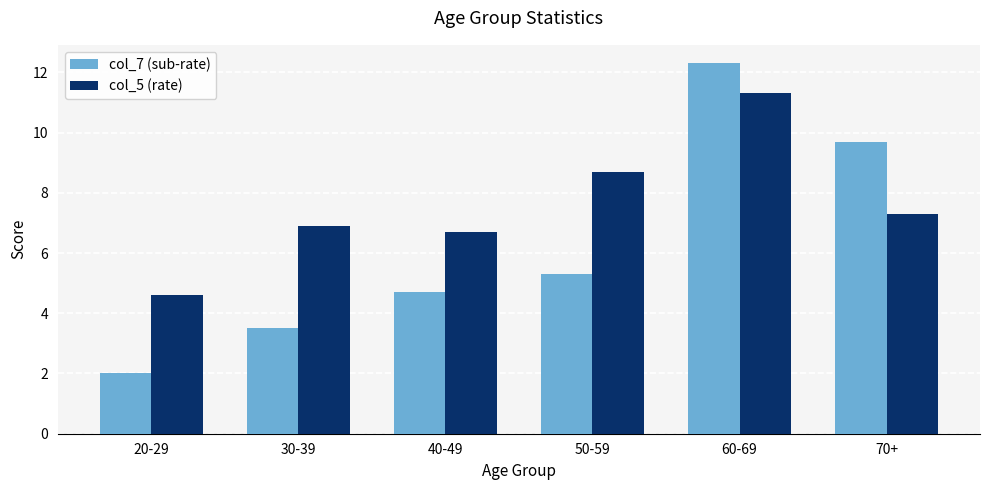

What is the maximum value shown in the chart?

12.3